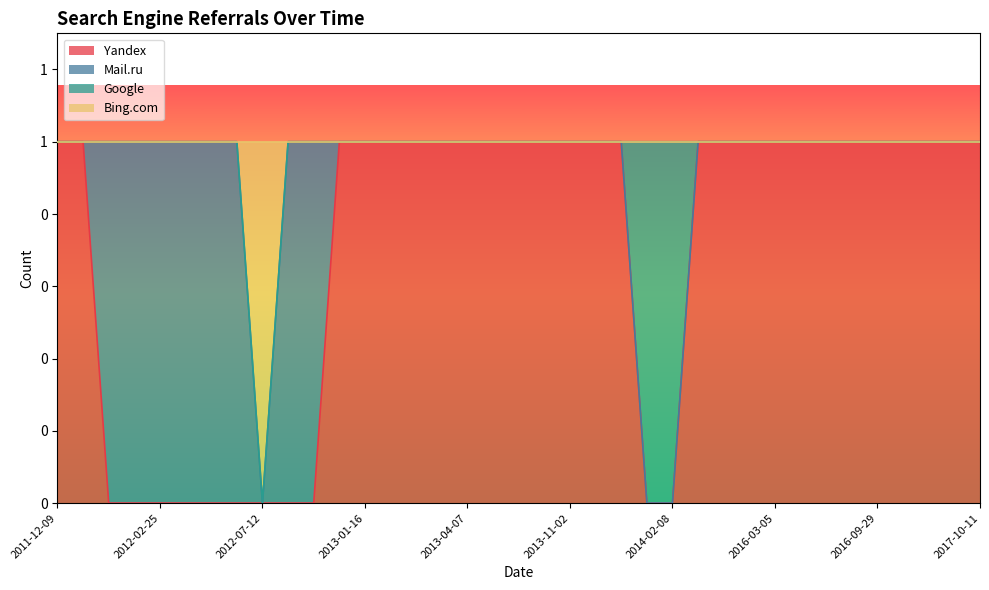

What are all the series names shown in the legend?

Yandex, Mail.ru, Google, Bing.com